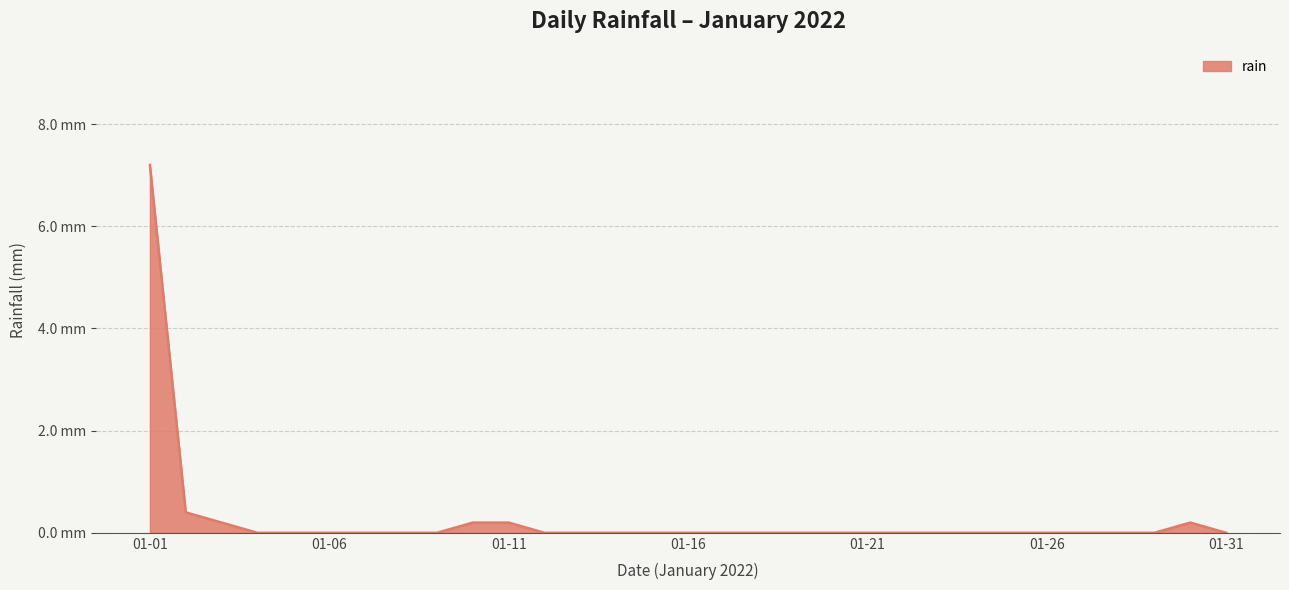

Does the chart display data point markers on the line(s)?

No